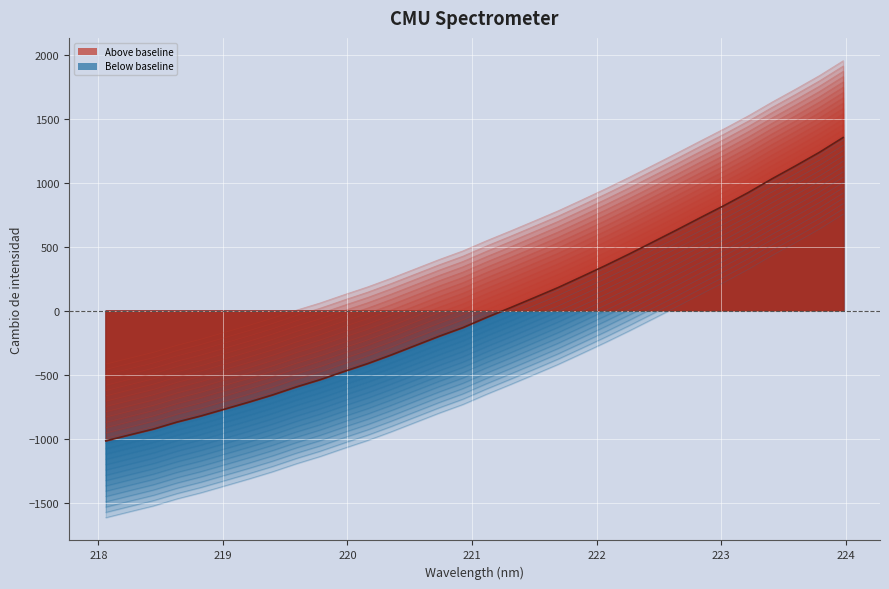

What is the label of the 10th point from the left?

219.7801